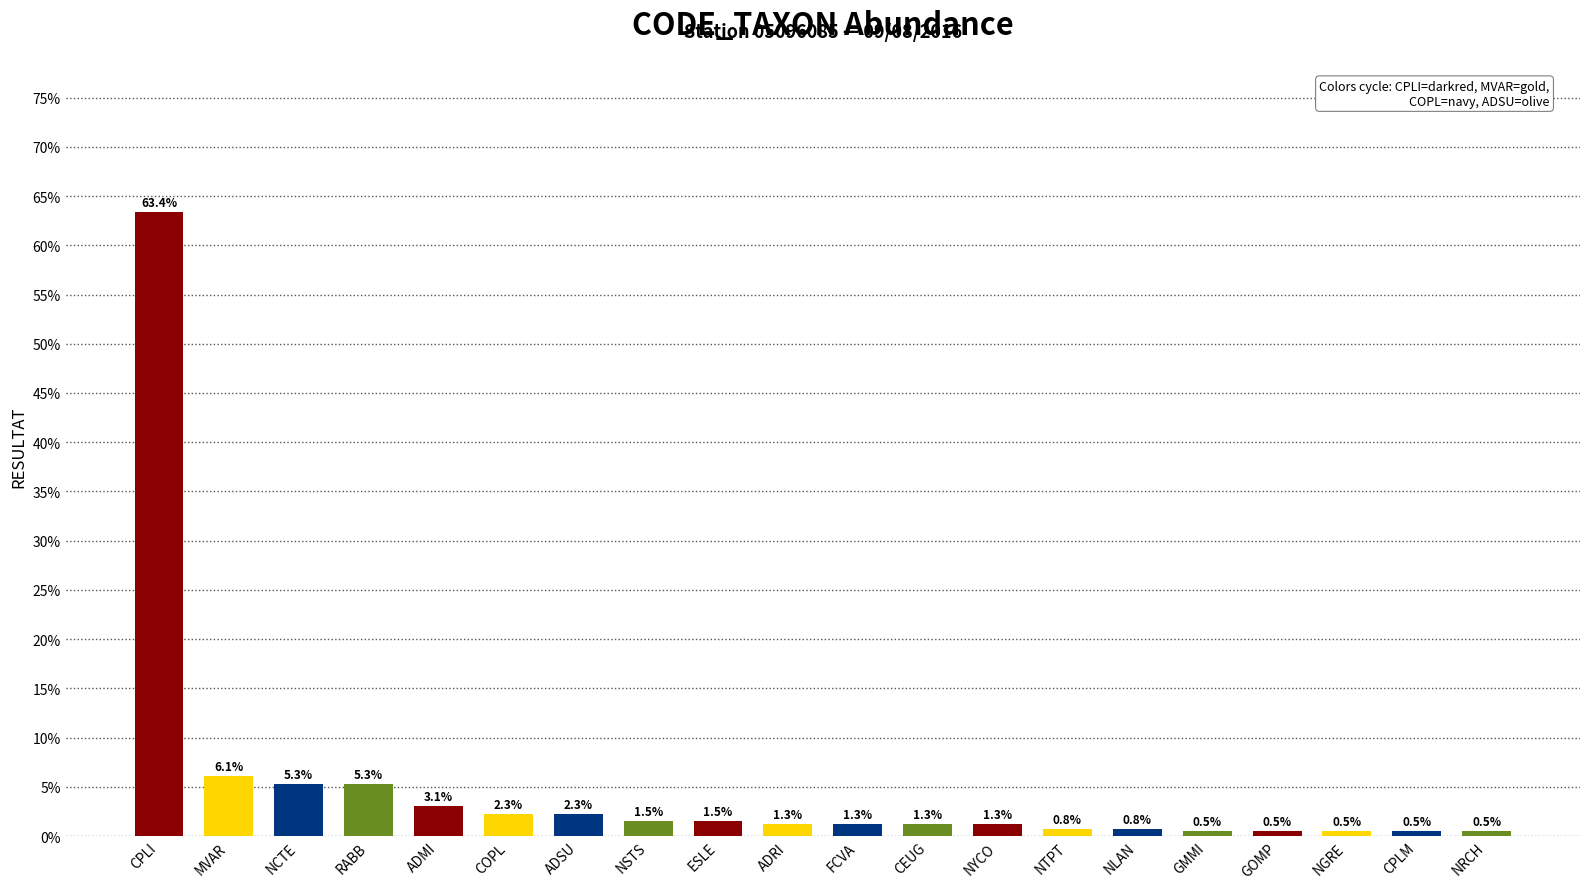

Reading left to right, list all the values displayed in this chart.

63.4	6.1	5.3	5.3	3.1	2.3	2.3	1.5	1.5	1.3	1.3	1.3	1.3	0.8	0.8	0.5	0.5	0.5	0.5	0.5